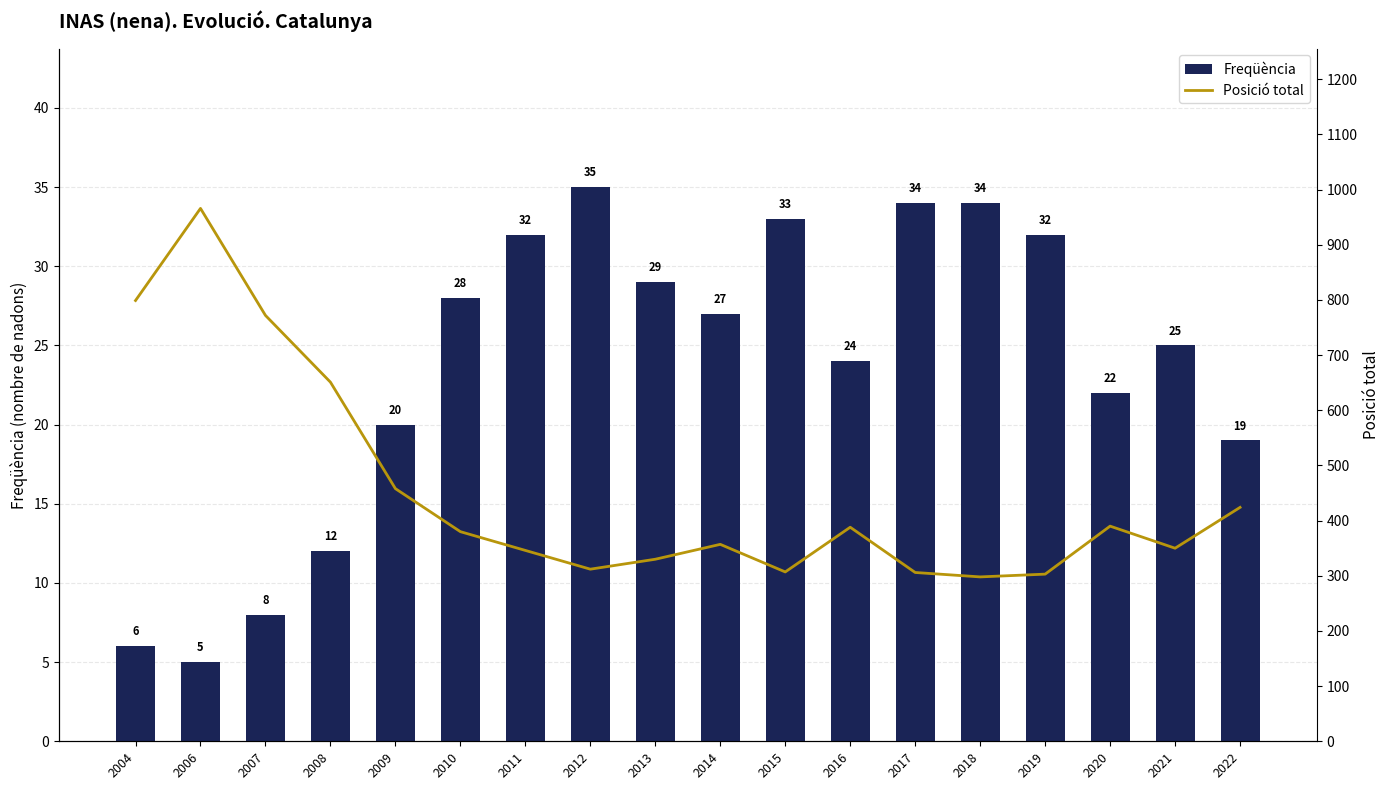

Rank the series by their maximum value, from lowest to highest.

Freqüència, Posició total